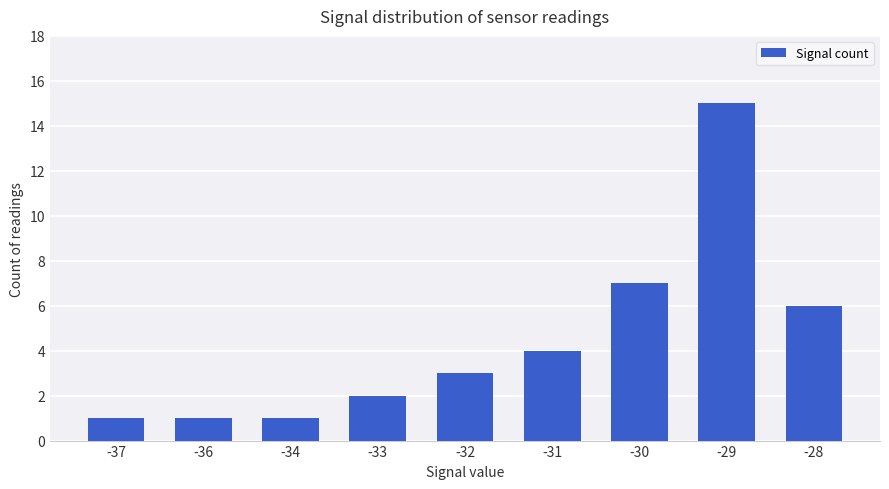

Count the number of data series in this chart.

1